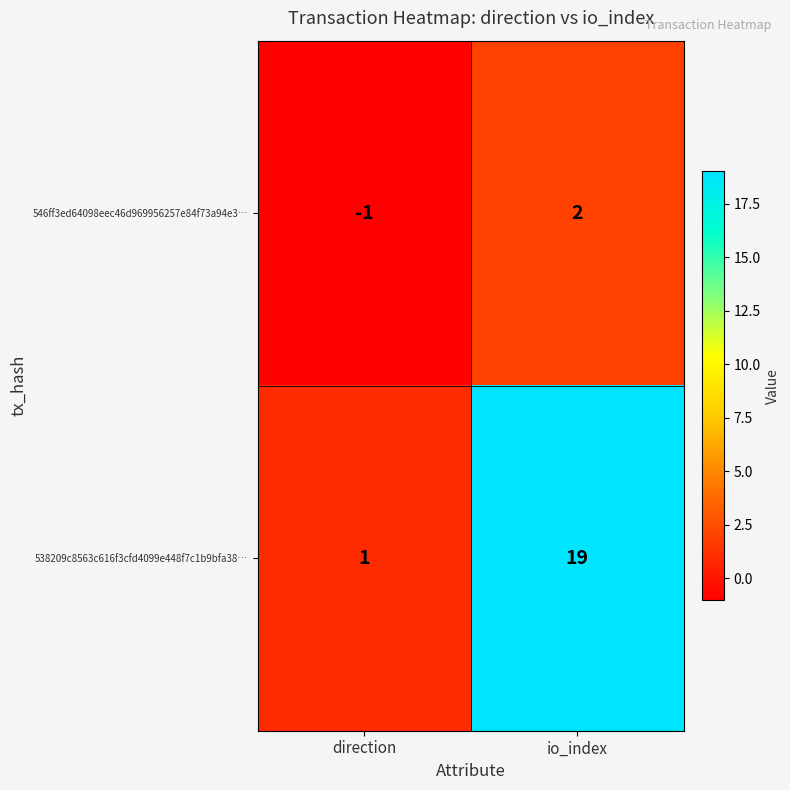

Reading left to right, transcribe all the data shown in this chart.

546ff3ed64098eec46d969956257e84f73a94e3…: direction=-1	io_index=2
538209c8563c616f3cfd4099e448f7c1b9bfa38…: direction=1	io_index=19